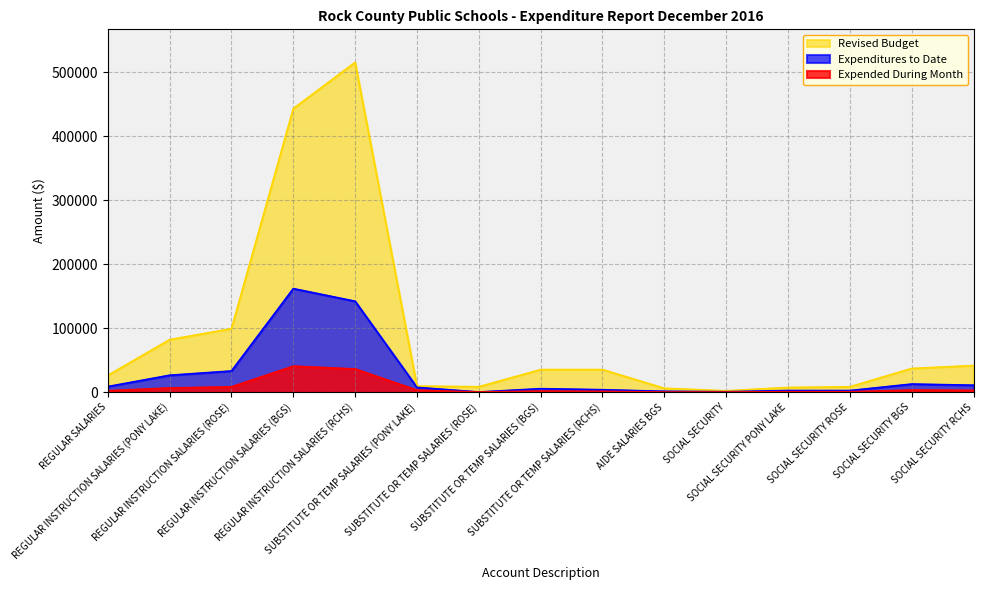

The value of Revised Budget at SOCIAL SECURITY is 432.8. True or false?

False